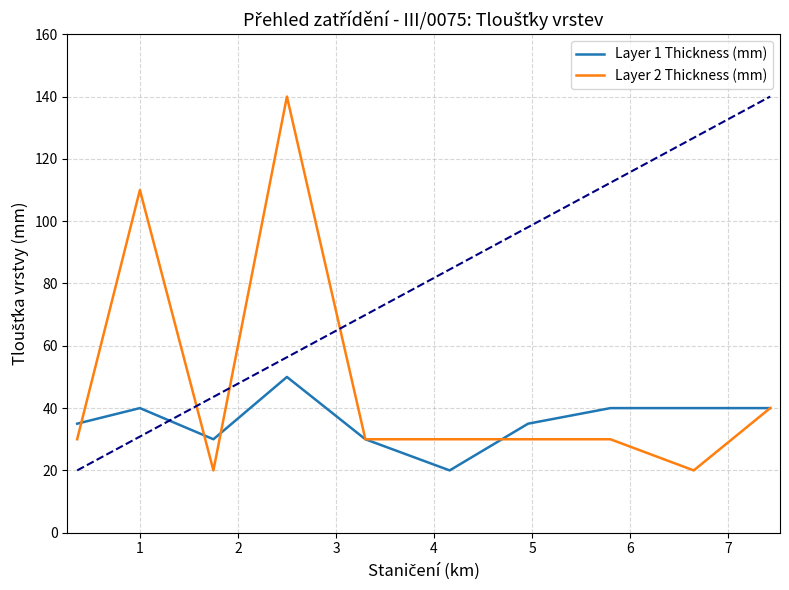

What are all the series names shown in the legend?

Layer 1 Thickness (mm), Layer 2 Thickness (mm)